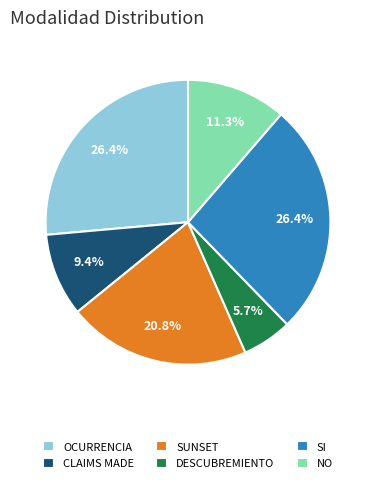

True or false: NO accounts for 24% of the total.

False